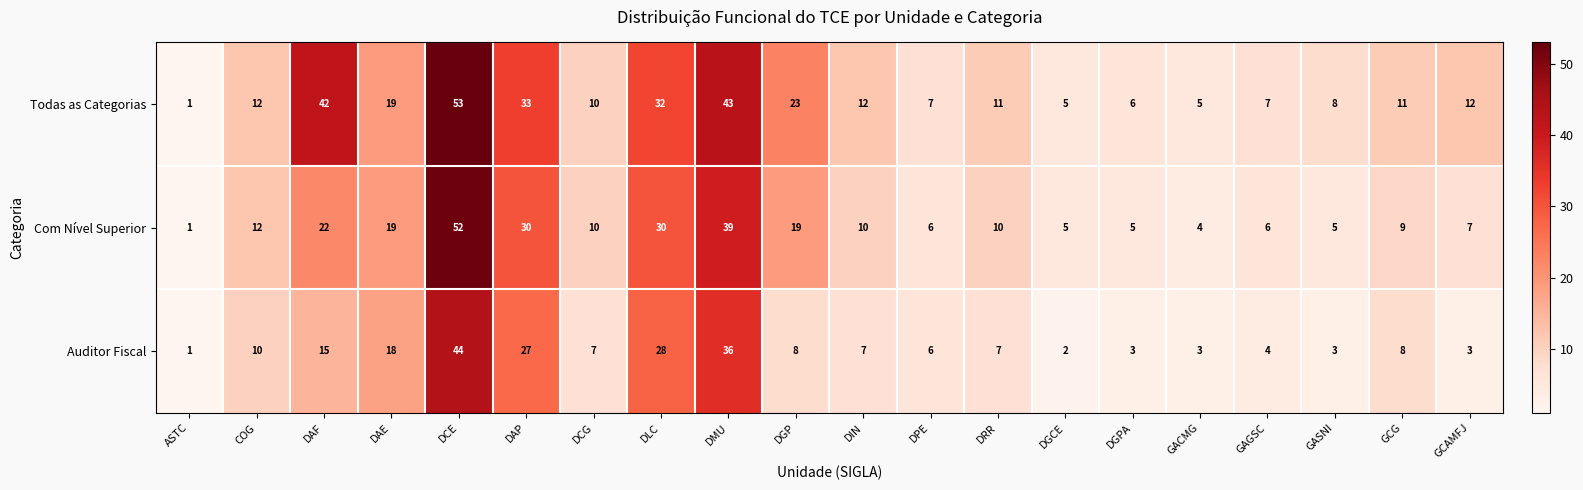

The Com Nível Superior series shows 6 at DPE. True or false?

True